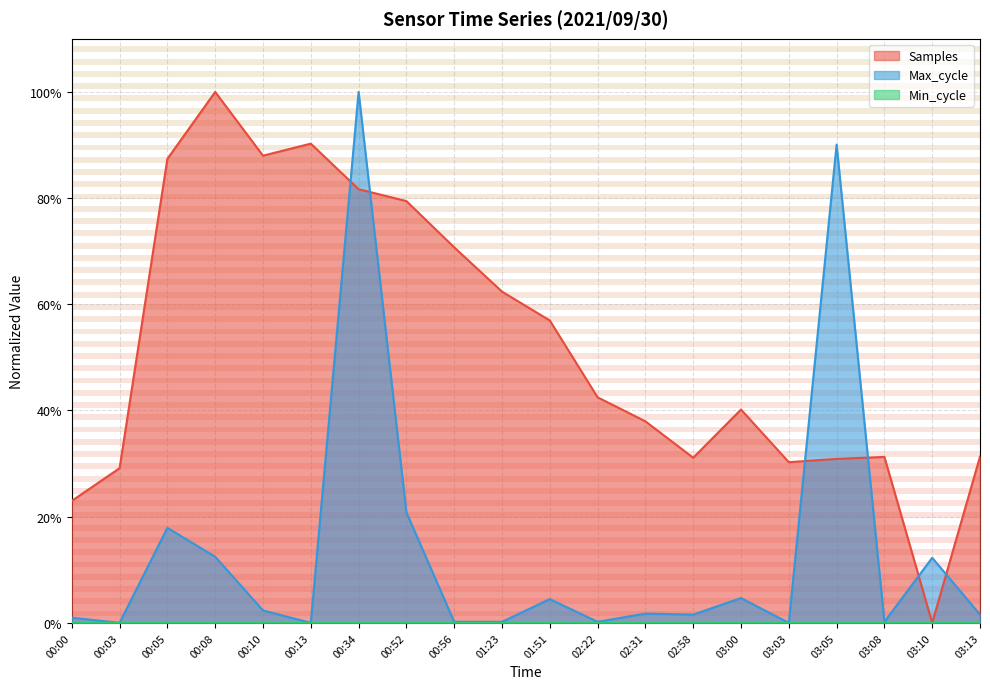

Which label corresponds to the smallest value in the chart?

03:10